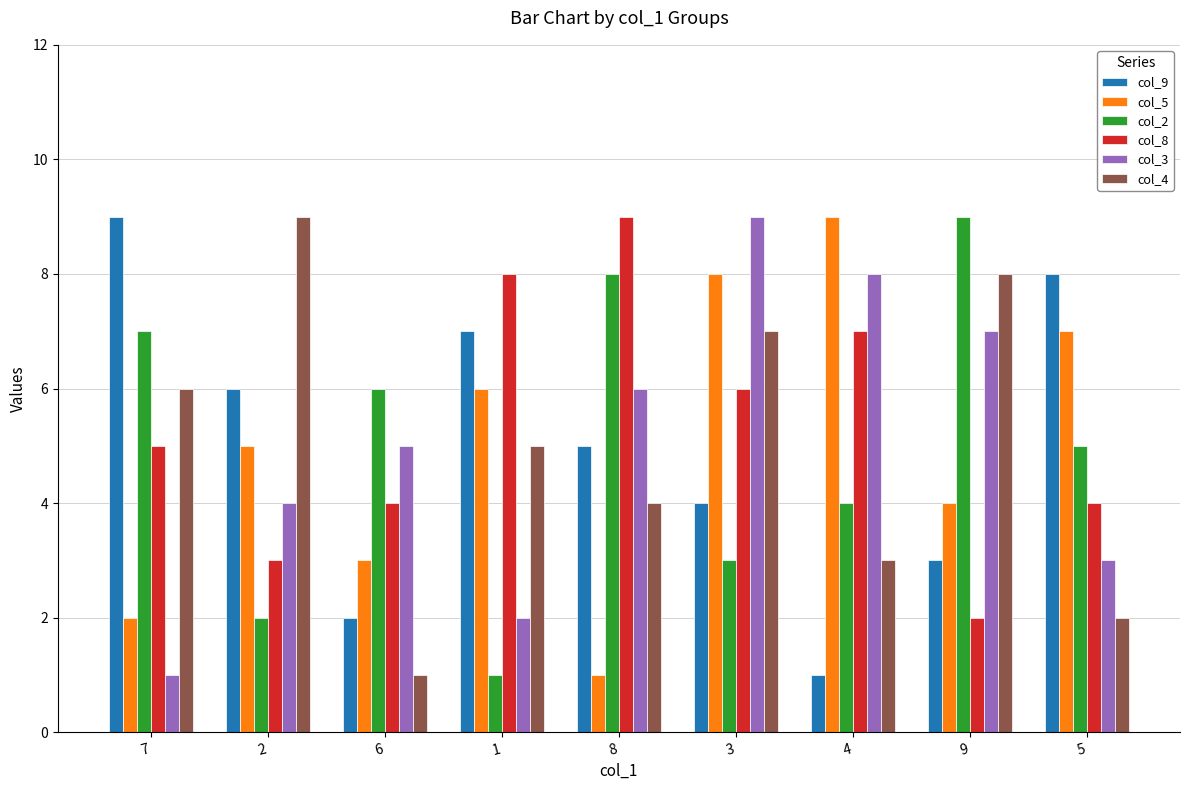

How many data points in col_4 are less than 5?

4